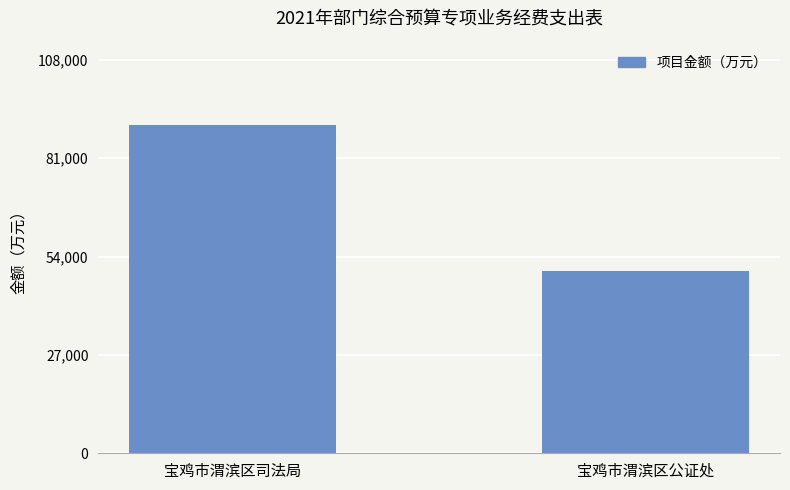

Reading left to right, list all the values displayed in this chart.

90000	50000